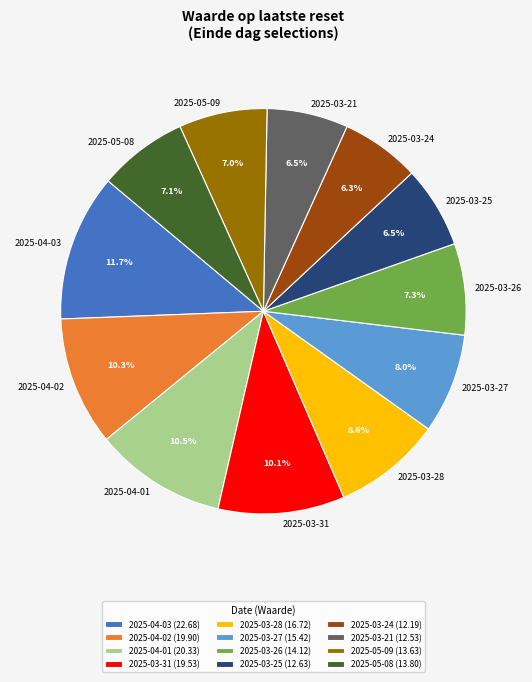

Is 2025-04-02 the majority of the pie?

No